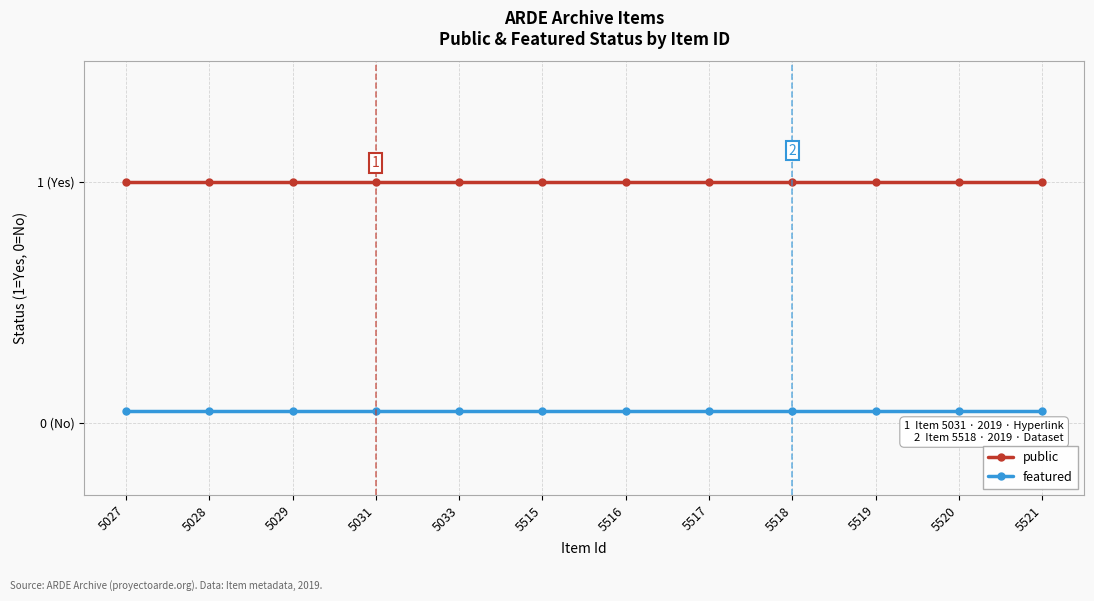

At how many categories does at least one series exceed 0?

12